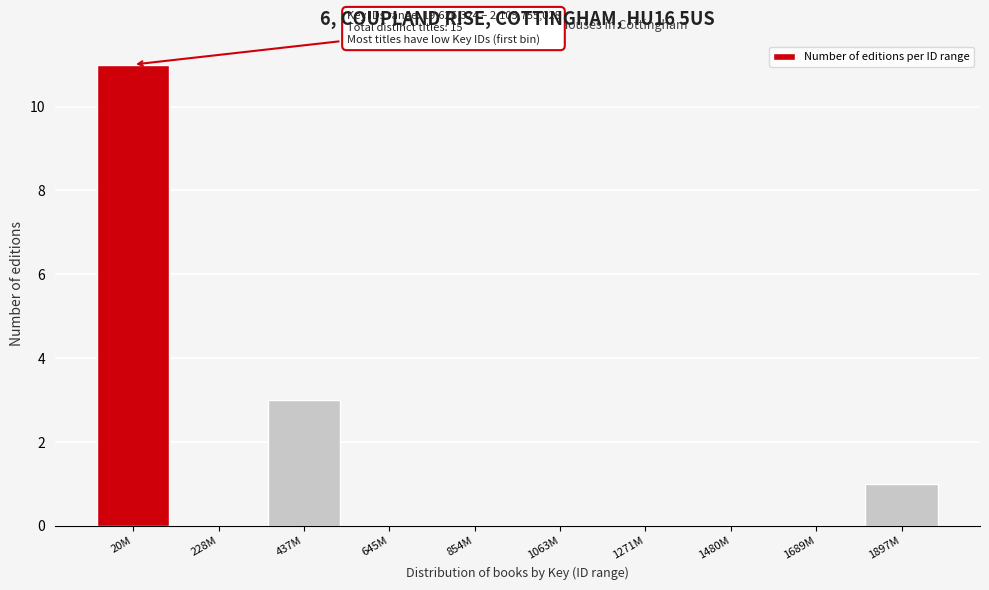

Reading left to right, transcribe all the data shown in this chart.

20M=11	228M=0	437M=3	645M=0	854M=0	1063M=0	1271M=0	1480M=0	1689M=0	1897M=1